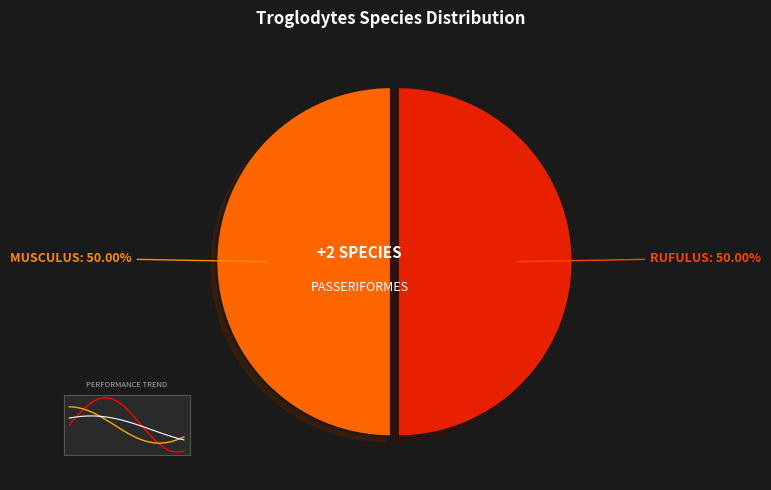

What percentage is NOT represented by Troglodytes musculus?

50.0%